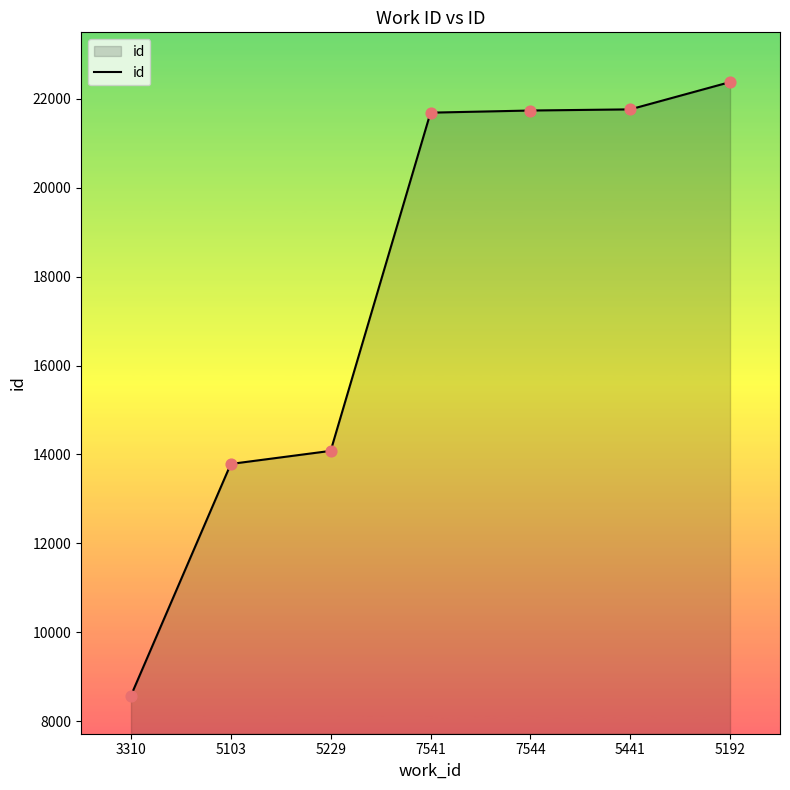

Between 7544 and 3310, which is larger?

7544